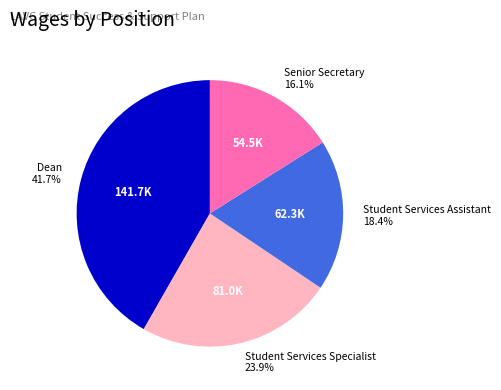

How many segments does this pie chart have?

4